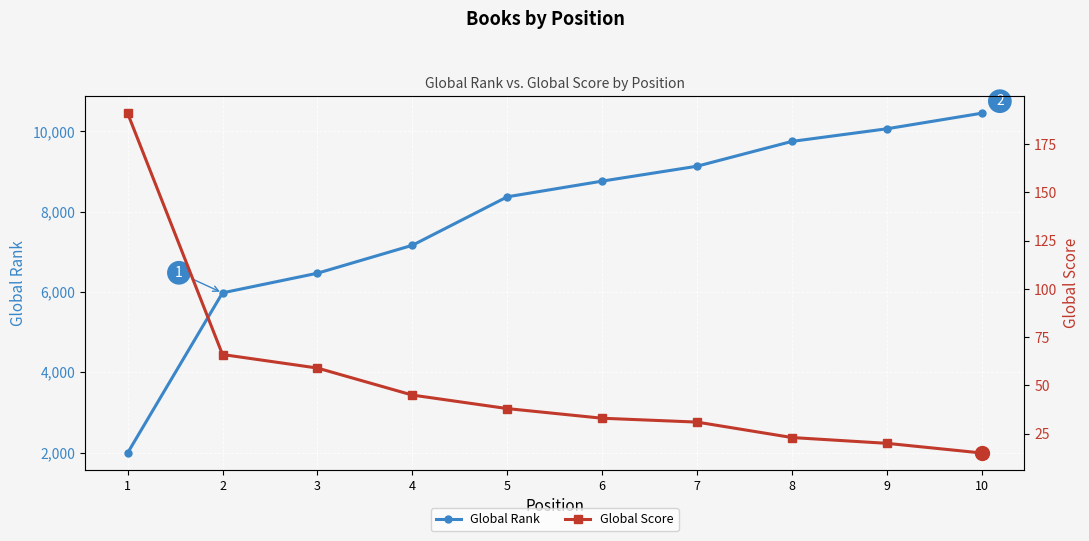

True or false: Global Rank and Global Score intersect in this chart.

False